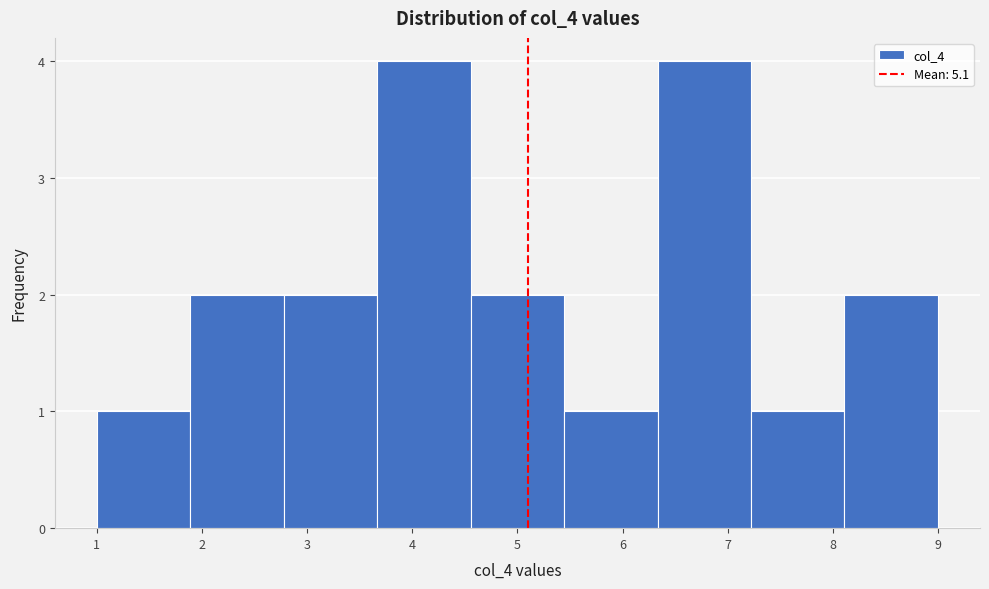

Reading left to right, transcribe this chart: for each bar, give the range it covers on the x-axis and its height. Neither the bar edges nor the heights are printed on the chart, so give them approximately, as read against the axes.

1.0 to 1.9: 1
1.9 to 2.8: 2
2.8 to 3.7: 2
3.7 to 4.6: 4
4.6 to 5.4: 2
5.4 to 6.3: 1
6.3 to 7.2: 4
7.2 to 8.1: 1
8.1 to 9.0: 2